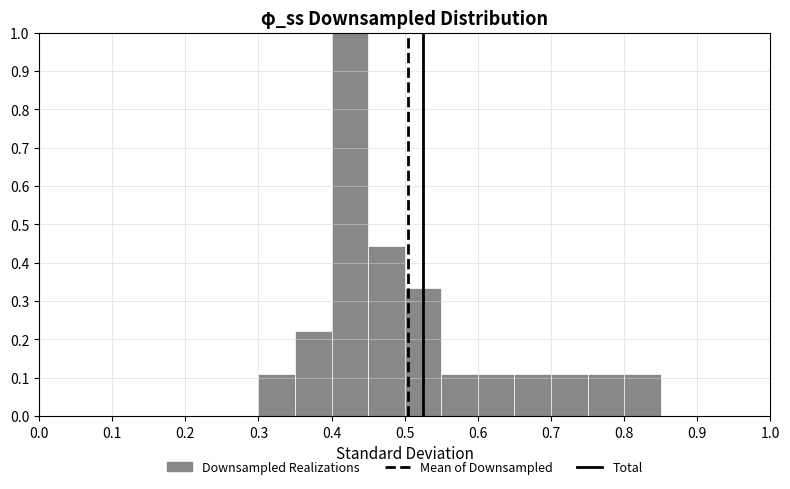

Over which range of the x-axis is the bar tallest?

0.40 to 0.45